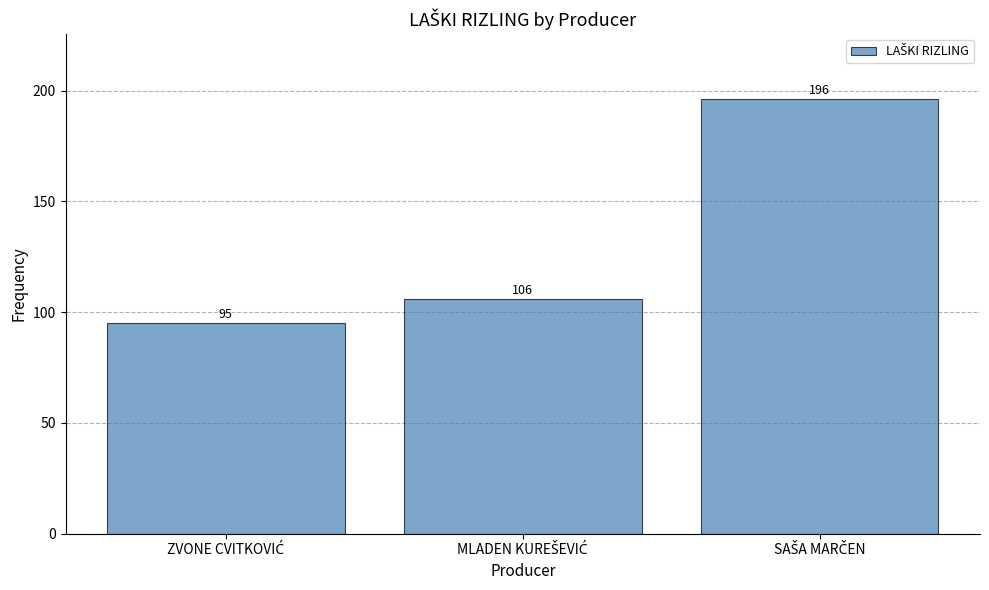

How many bars are there in total?

3